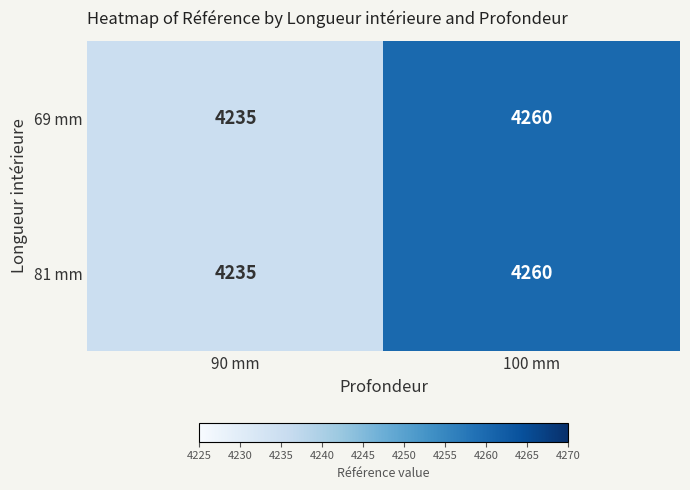

What is the minimum value shown in the chart?

4235